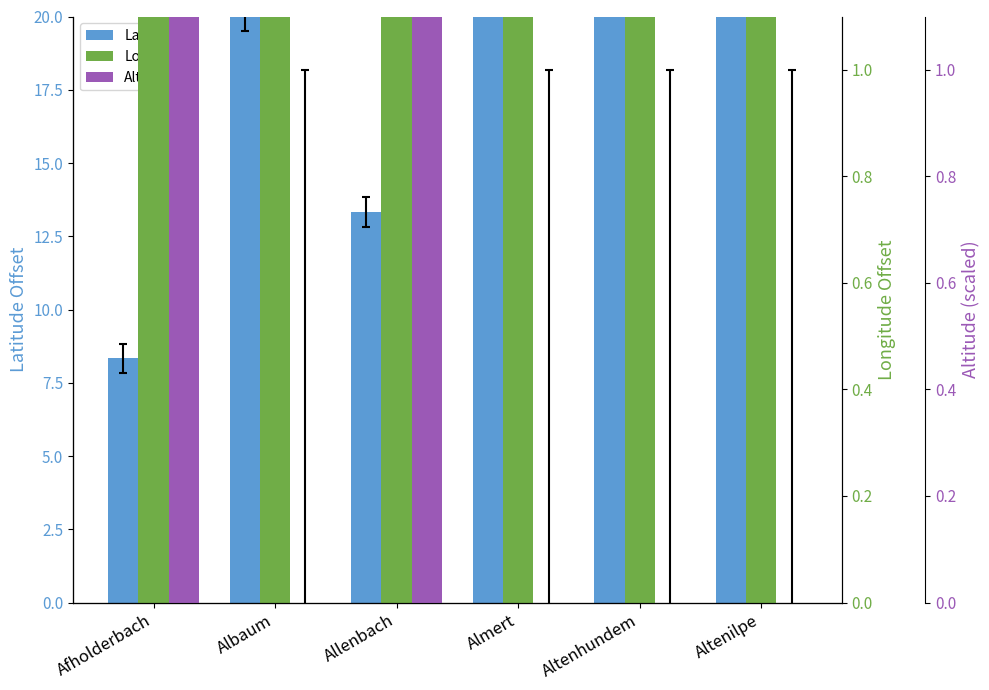

Rank the series by their maximum value, from lowest to highest.

Latitude, Longitude, Altitude